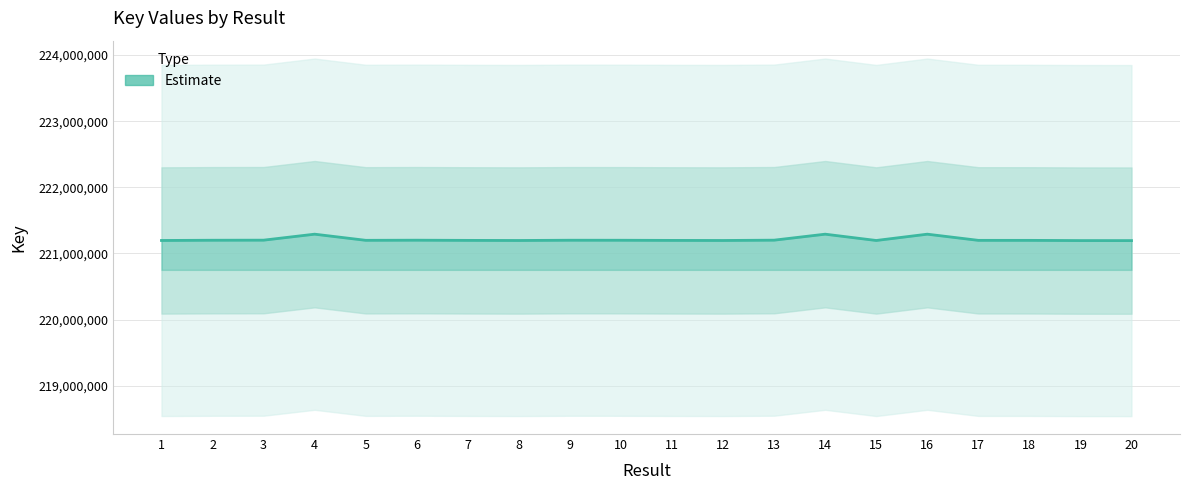

List the labels in order of value, largest first.

4, 14, 16, 3, 13, 6, 9, 2, 10, 5, 17, 18, 7, 11, 1, 12, 15, 8, 19, 20